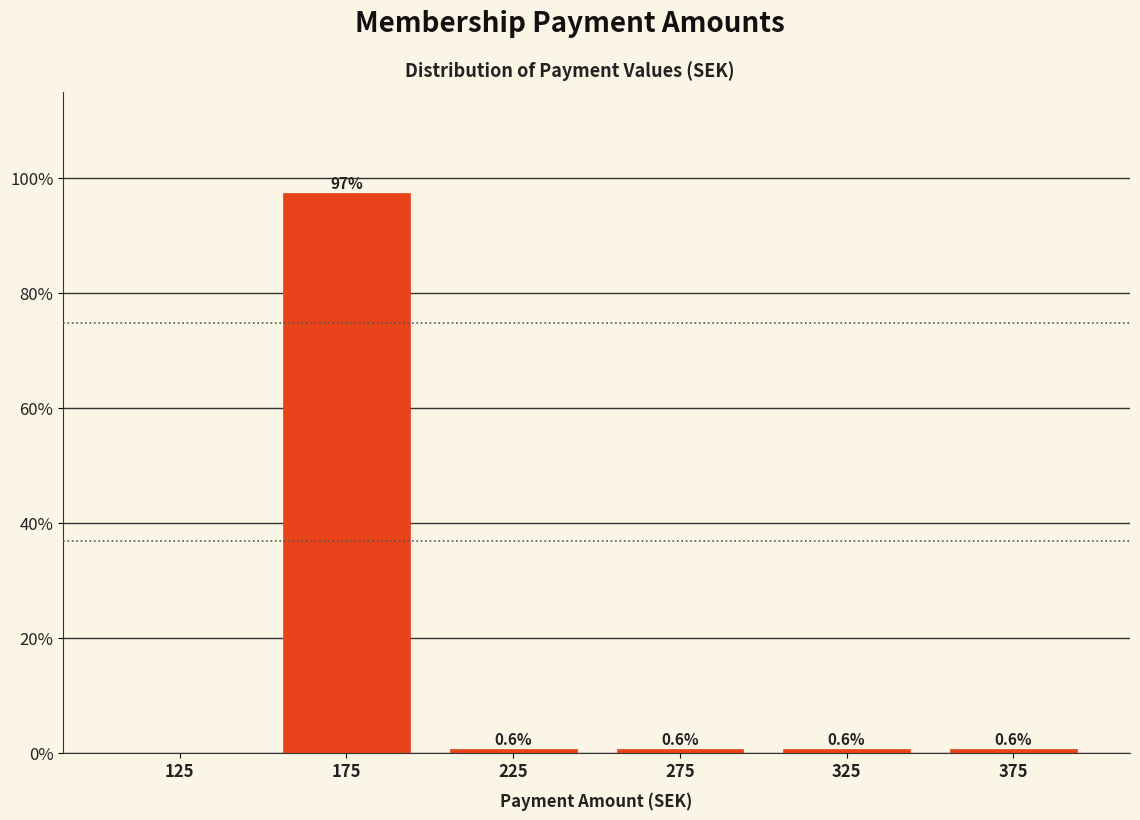

Over which range of the x-axis is the bar tallest?

150 to 200